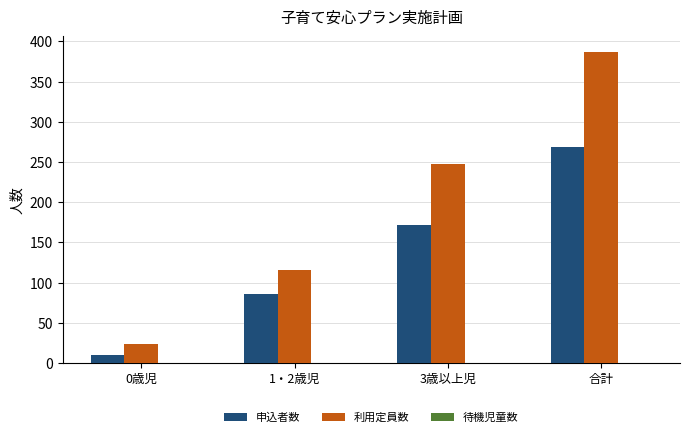

What is the spread (max minus min) of values at 合計?

119